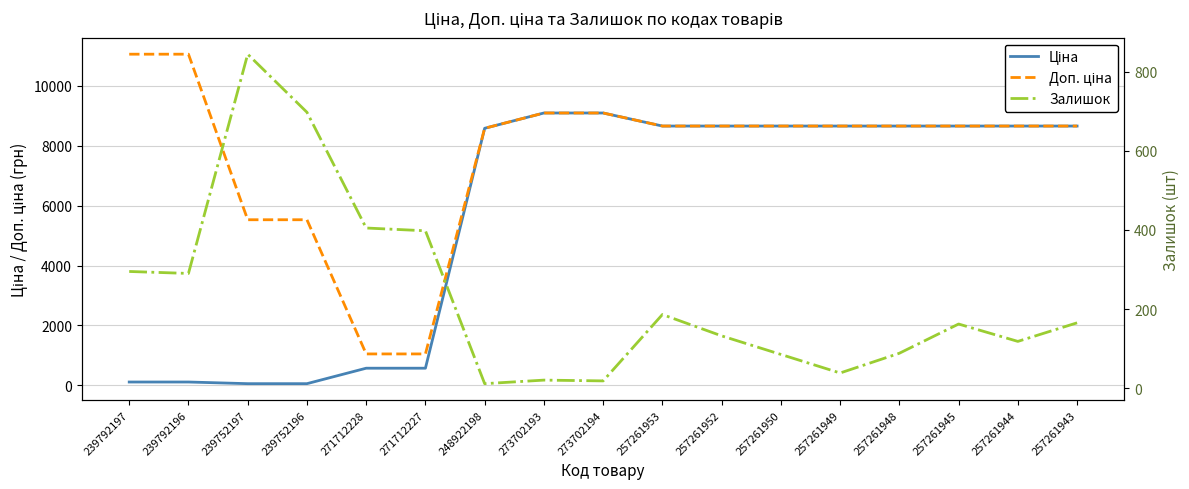

What is the maximum value shown in the chart?

11055.0